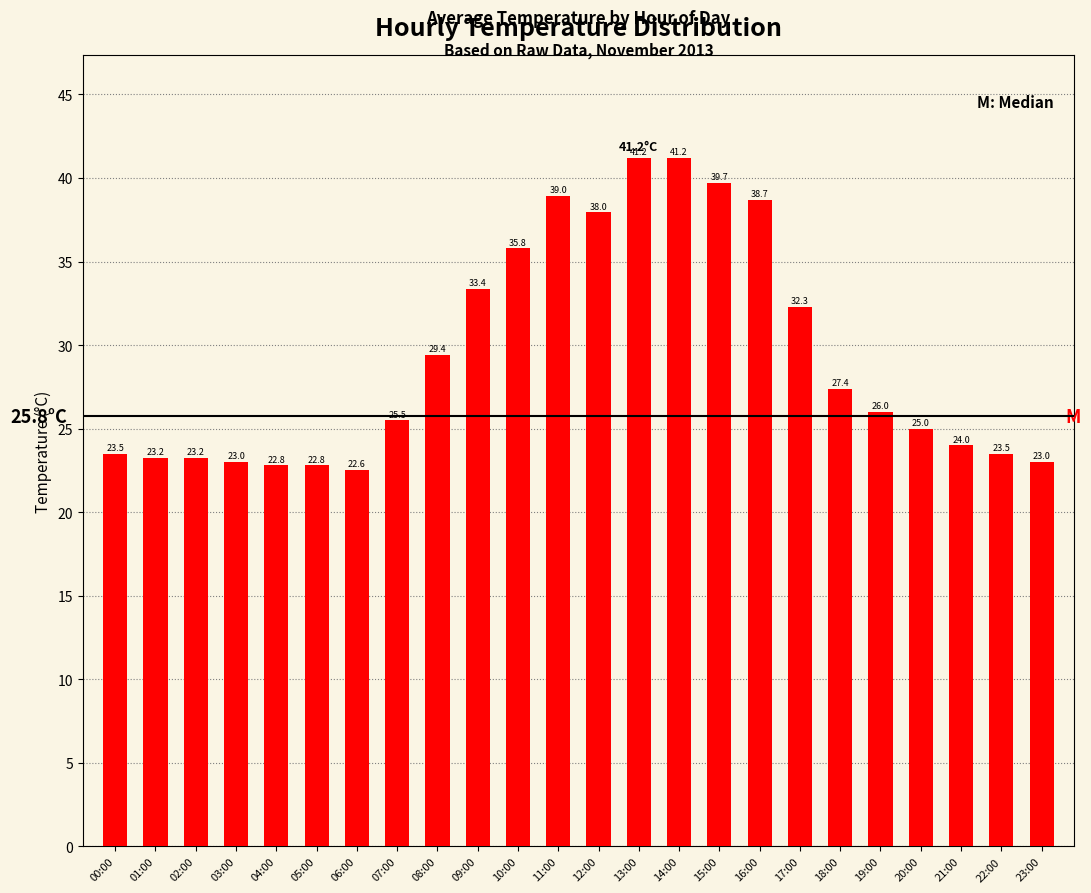

At which label does the data first exceed 26?

08:00